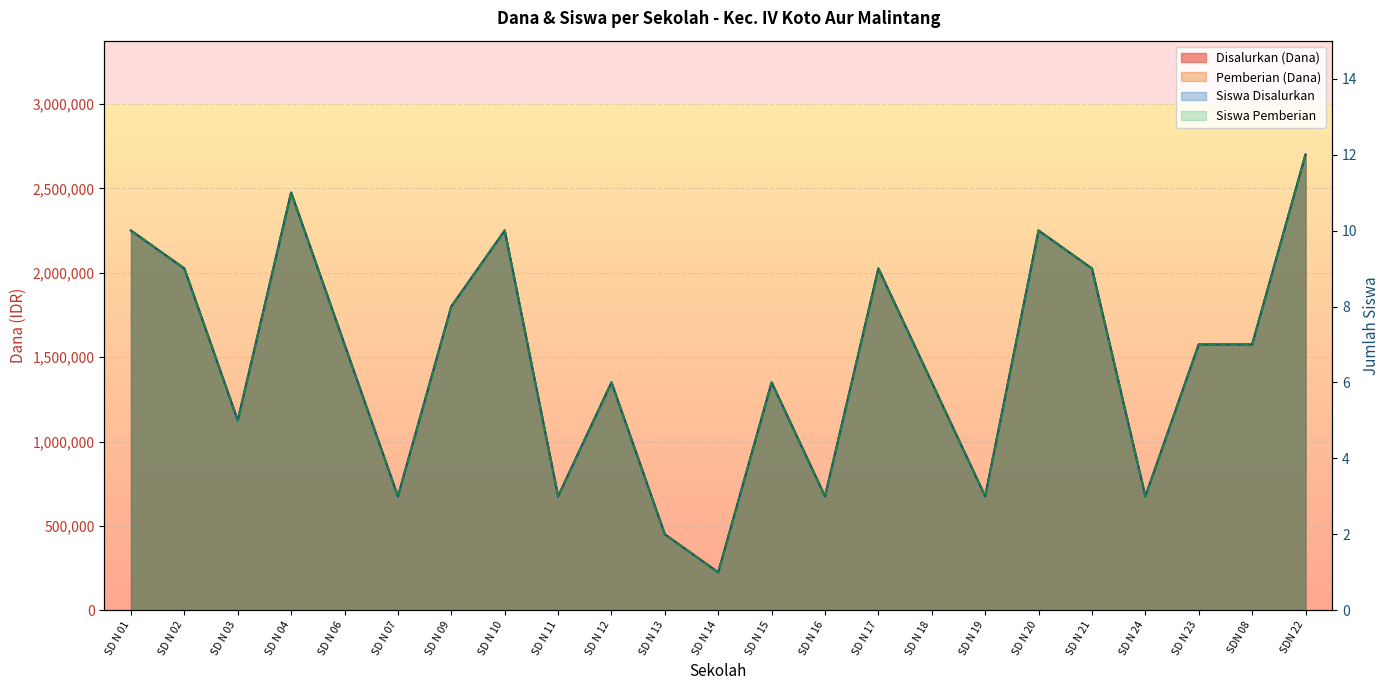

What is the label of the 2nd point from the left?

SD N 02